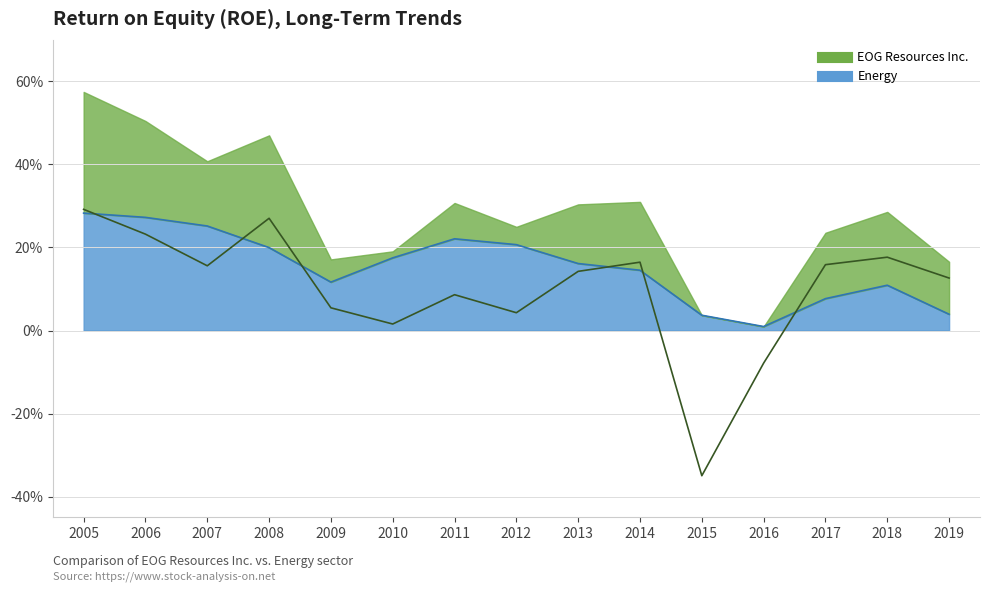

Which has a higher value, 2017 or 2015?

2017